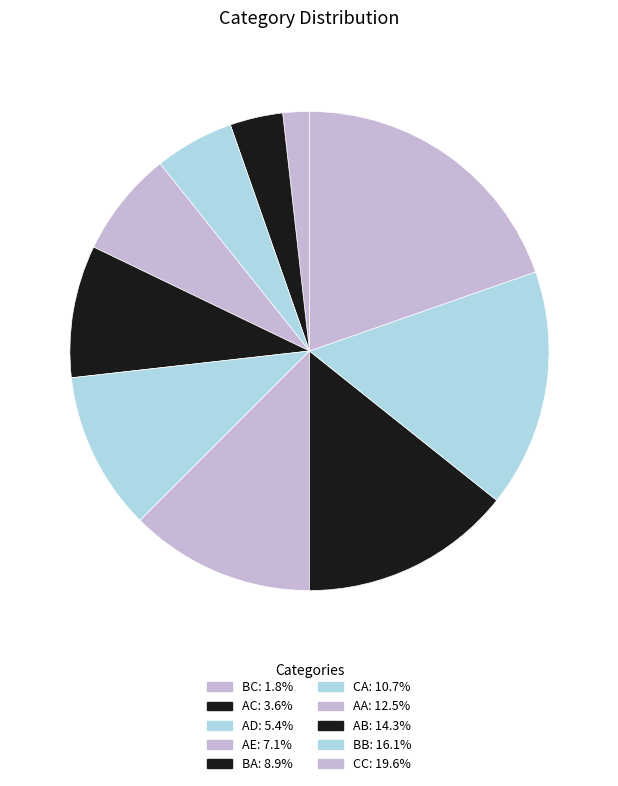

How many slices are in this pie chart?

10